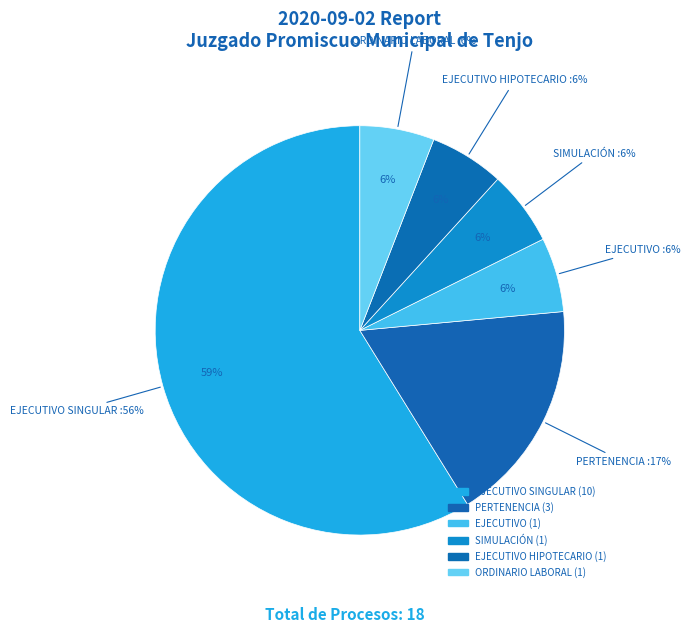

Does EJECUTIVO SINGULAR account for over 50% of the chart?

Yes